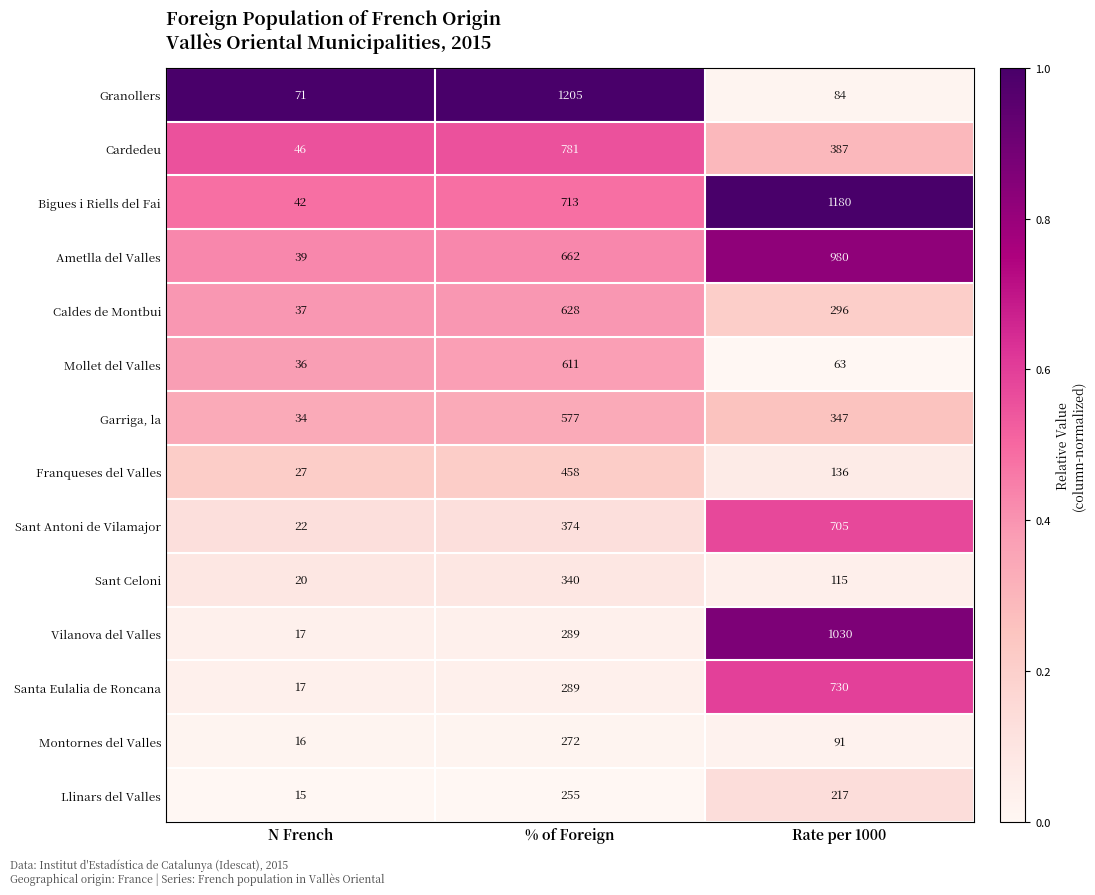

How many Sant Antoni de Vilamajor values are between 22 and 705?

3